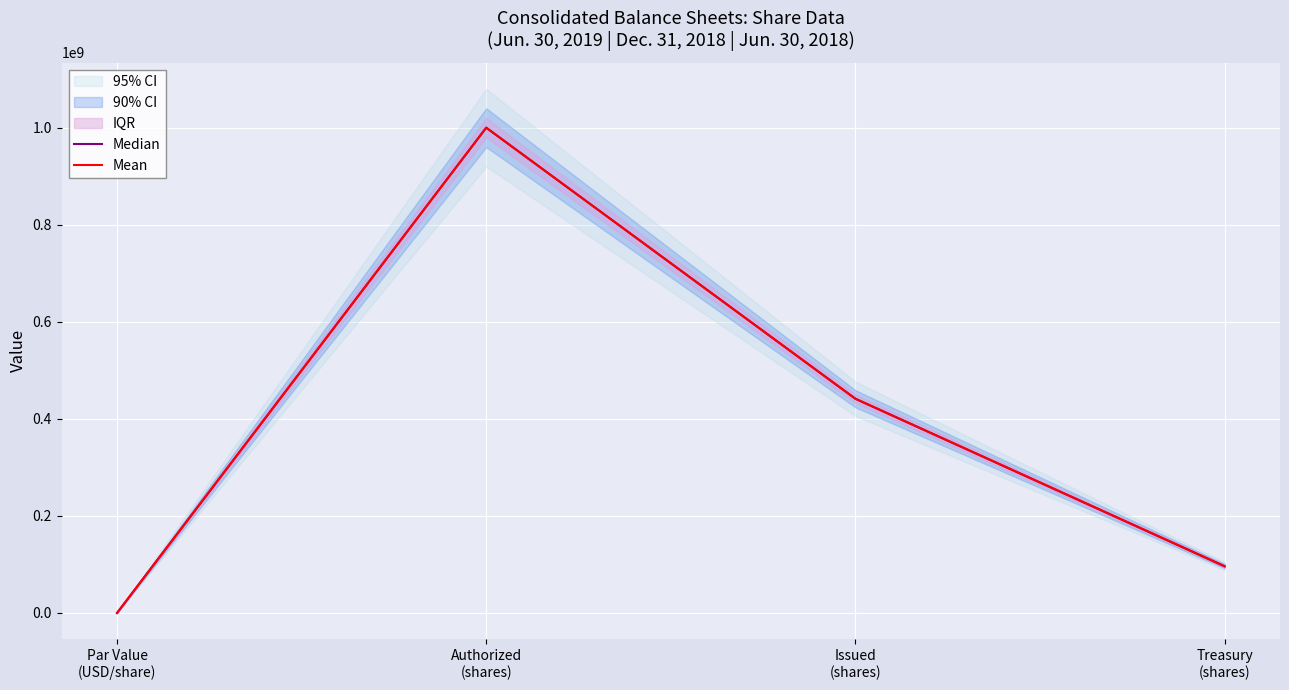

How many data points in Mean are above 441400000?

1